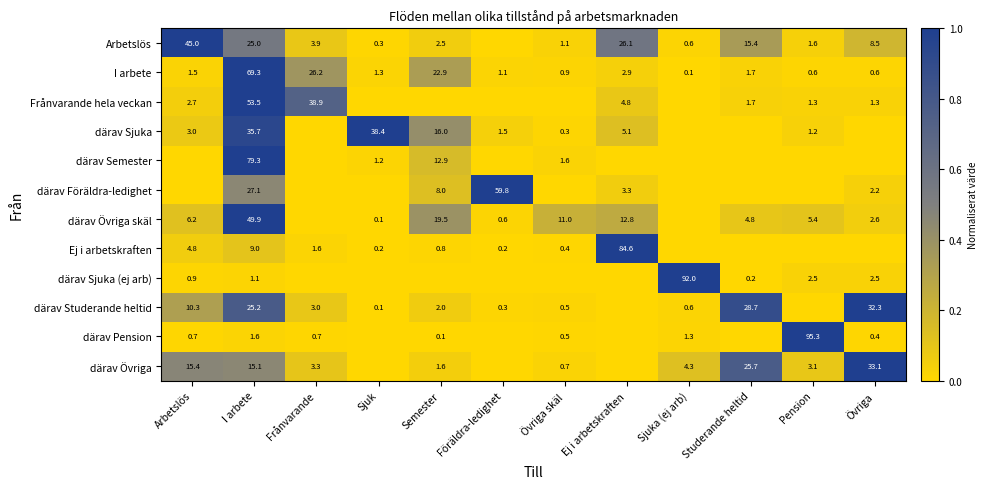

The value of därav Föräldra-ledighet at I arbete is 27.1. True or false?

True